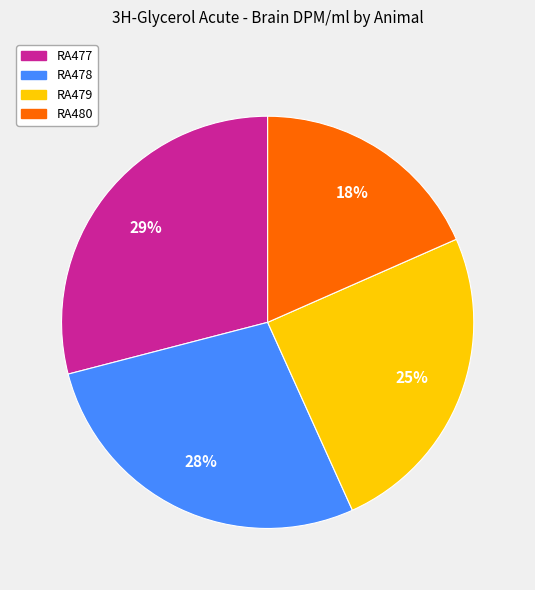

To the nearest percent, what is the difference between the largest and smallest slice percentages?

11%